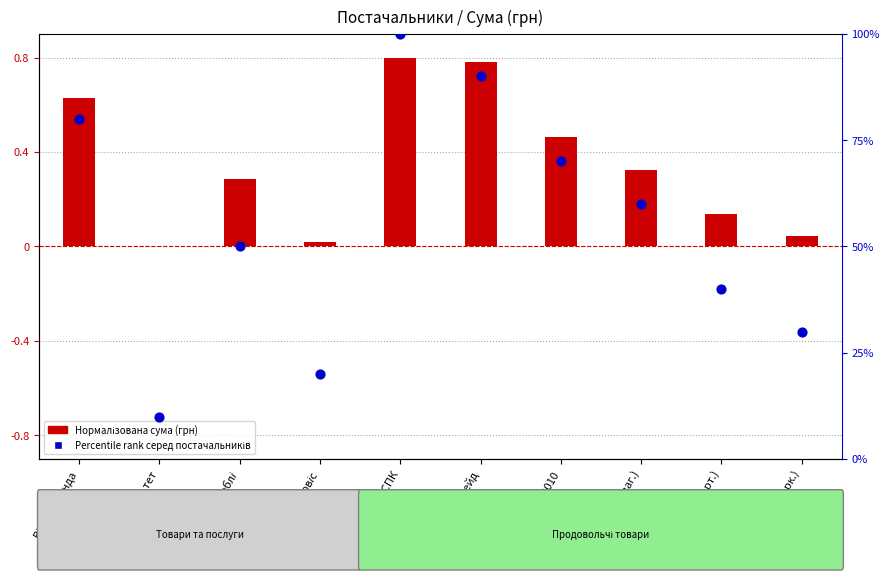

Which series reaches the minimum Y coordinate?

СУМА (ГРН) нормалізована